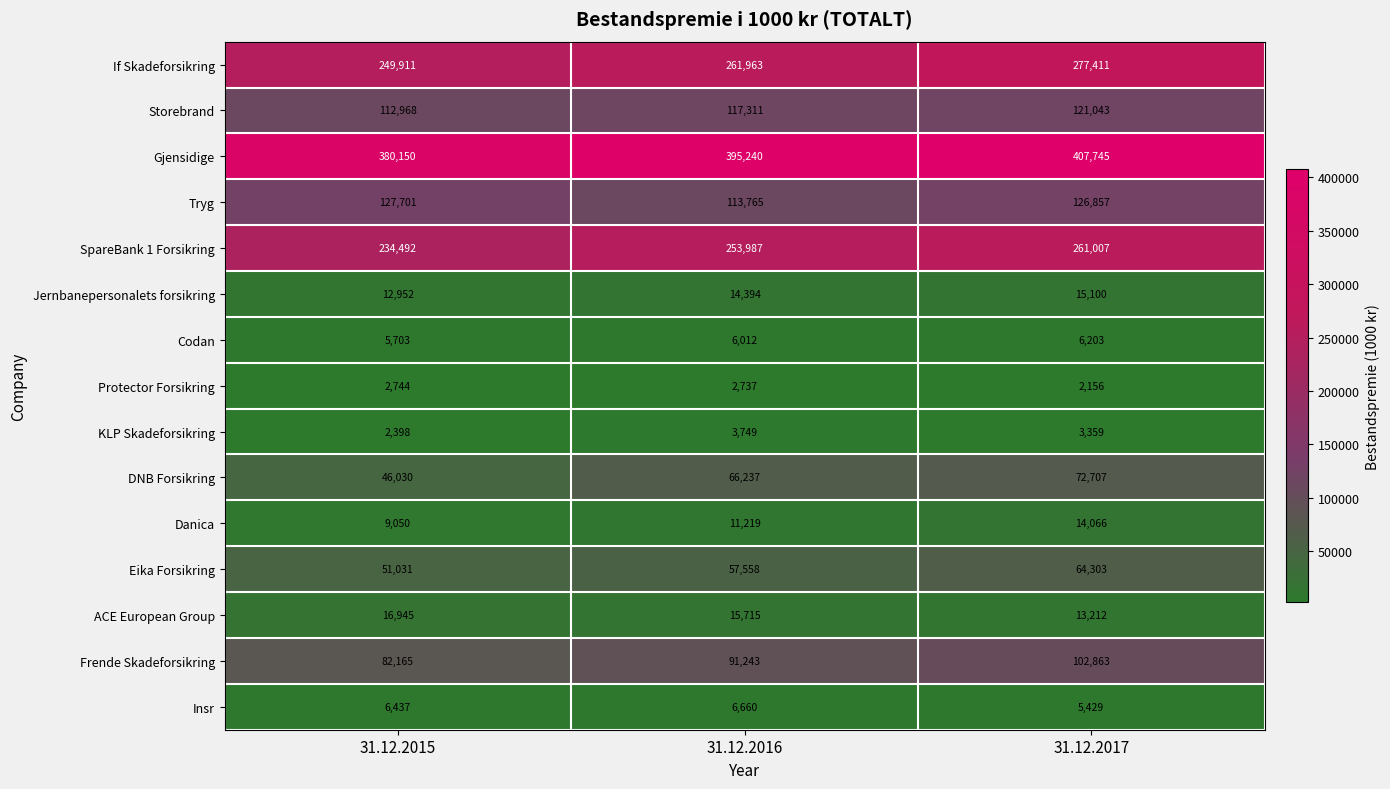

Rank the series by their maximum value, from lowest to highest.

Protector Forsikring, KLP Skadeforsikring, Codan, Insr, Danica, Jernbanepersonalets forsikring, ACE European Group, Eika Forsikring, DNB Forsikring, Frende Skadeforsikring, Storebrand, Tryg, SpareBank 1 Forsikring, If Skadeforsikring, Gjensidige